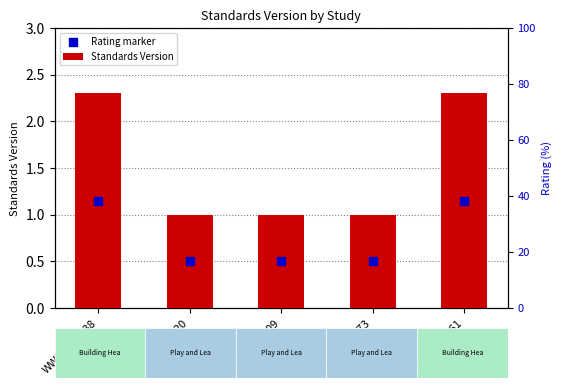

At which category is the sum across all series the highest?

WWHV093538